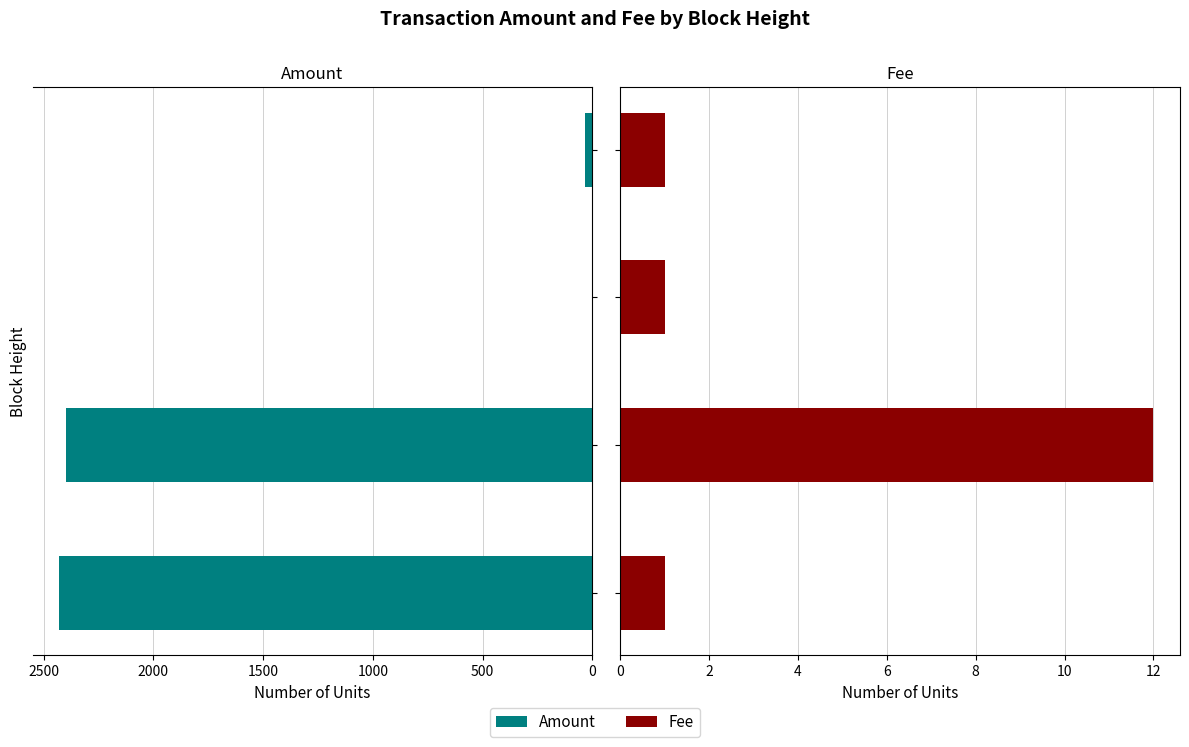

Reading left to right, extract all data points from this chart.

Amount: 0=2429	500=2397	1000=0	1500=34
Fee: 0=1	500=12	1000=1	1500=1